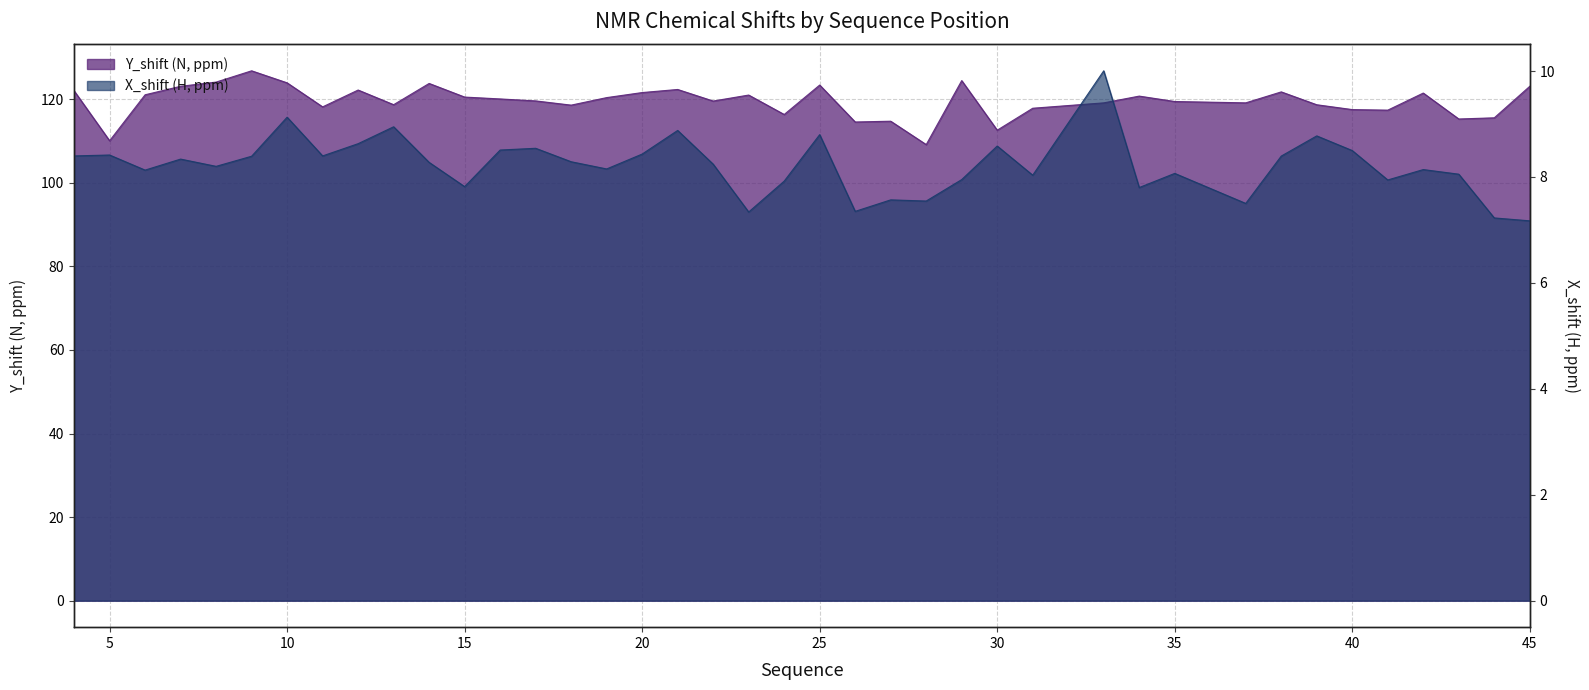

At which category does Y_shift reach its first local peak?

9